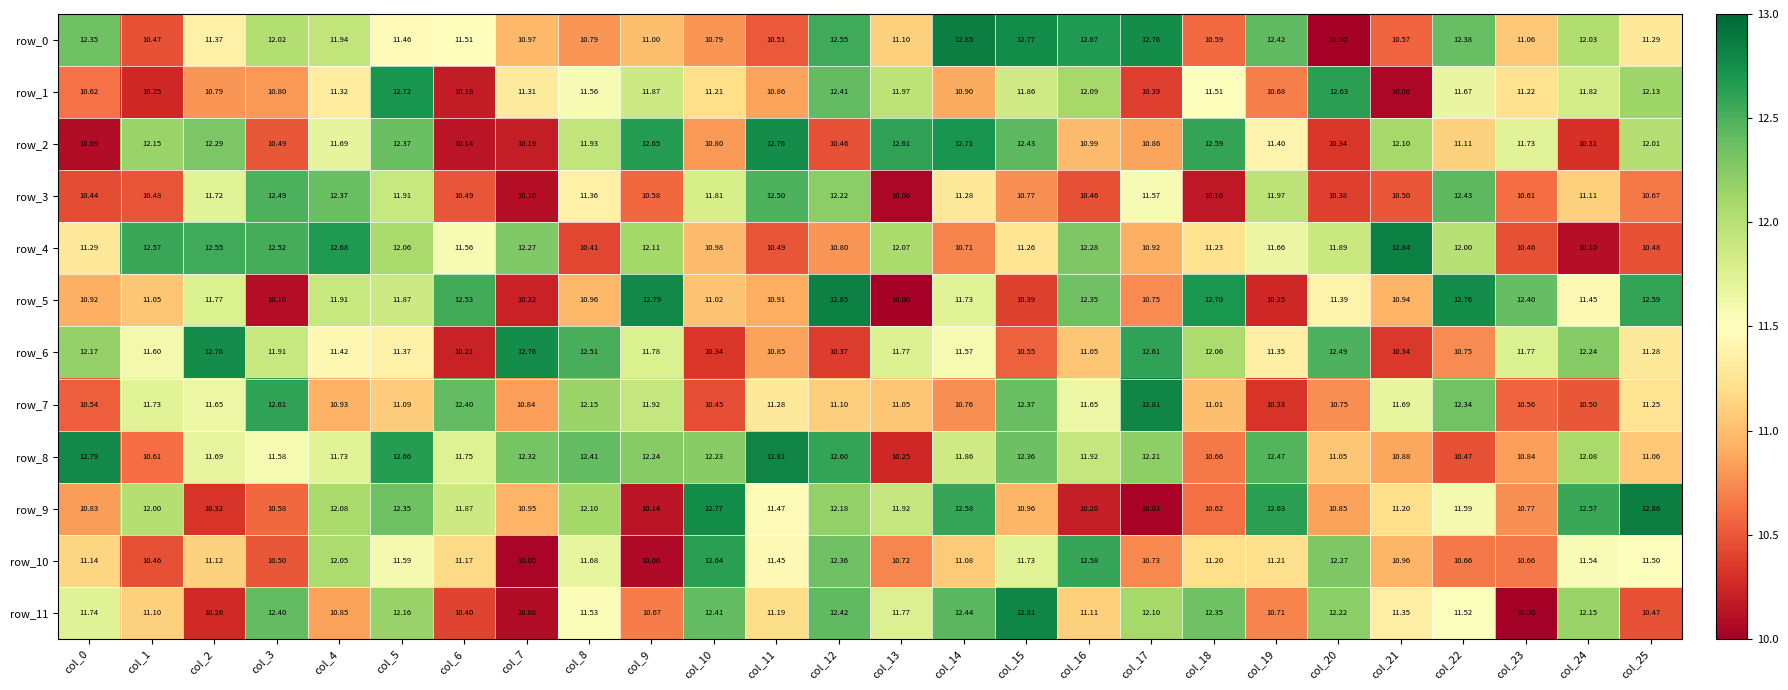

At how many categories does at least one series exceed 11?

26